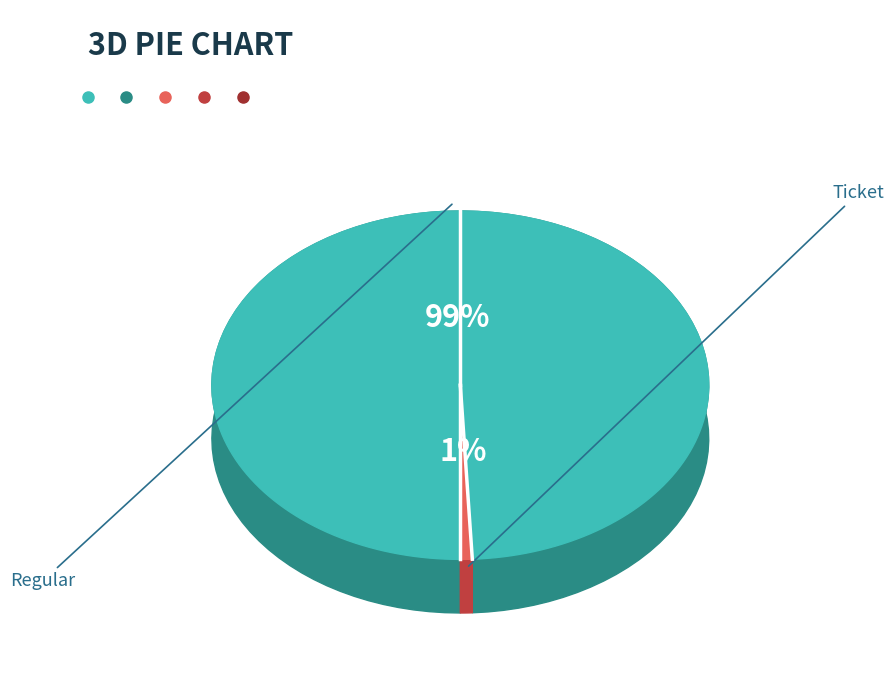

Combined, what portion of the pie is Regular and Ticket?

100.0%